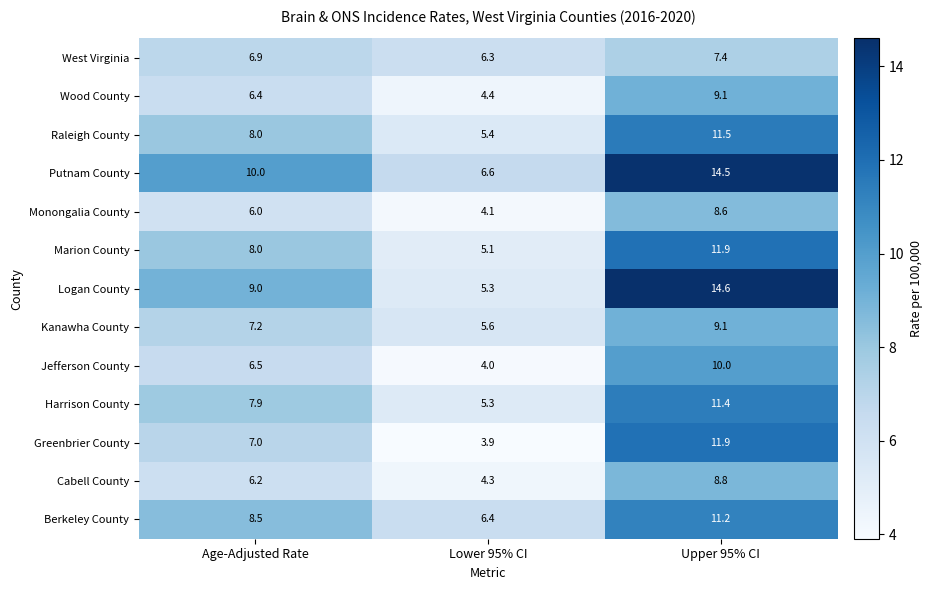

What is the total value across all series at Age-Adjusted Rate?

97.6